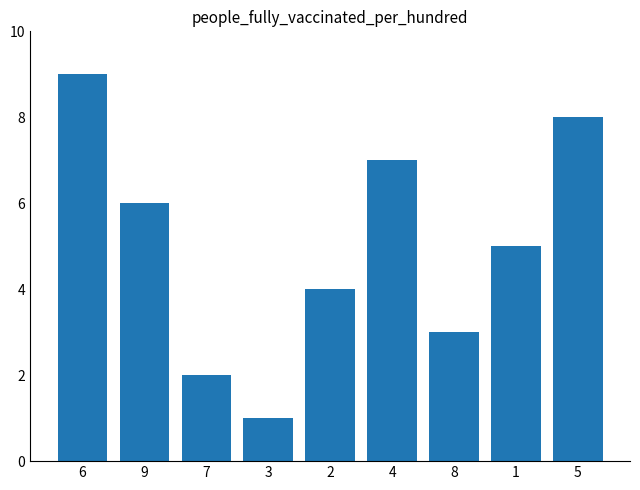

What is the ratio of the value at 7 to the value at 4?

0.3